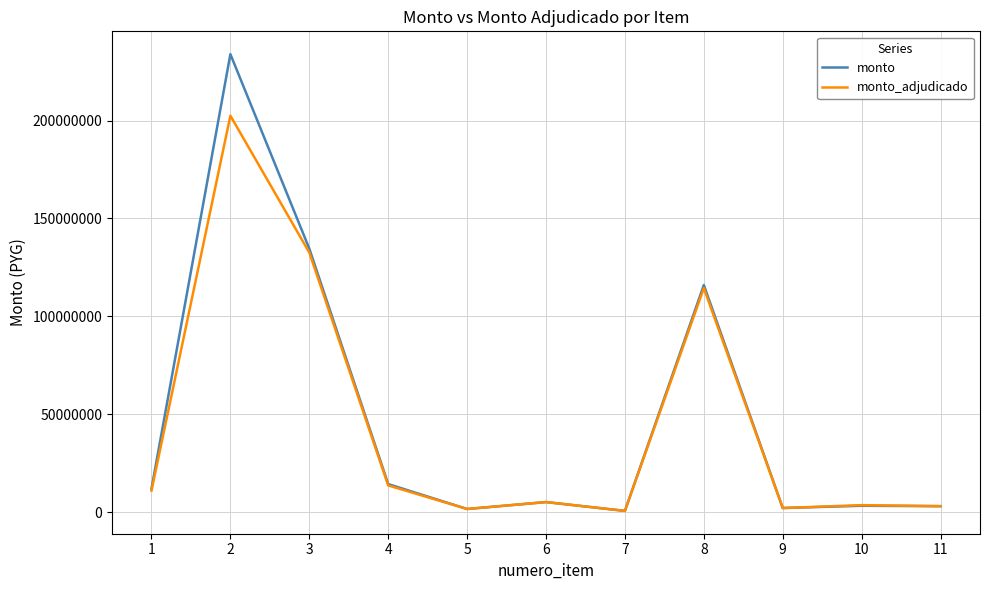

What is the maximum value shown in the chart?

233889930